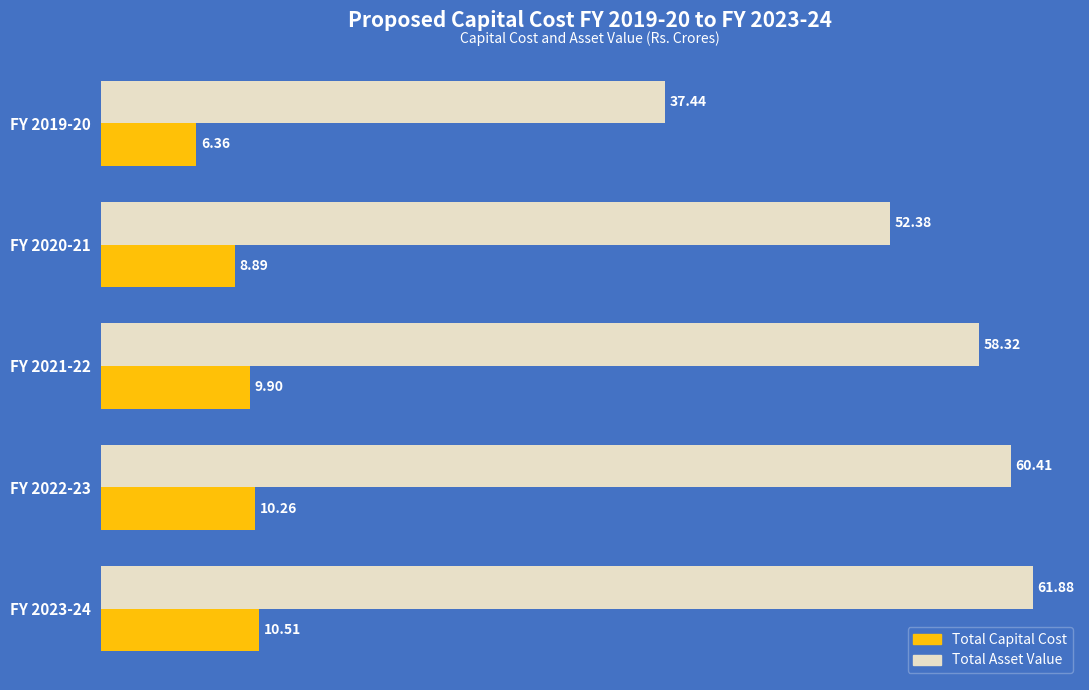

Count the number of data series in this chart.

2